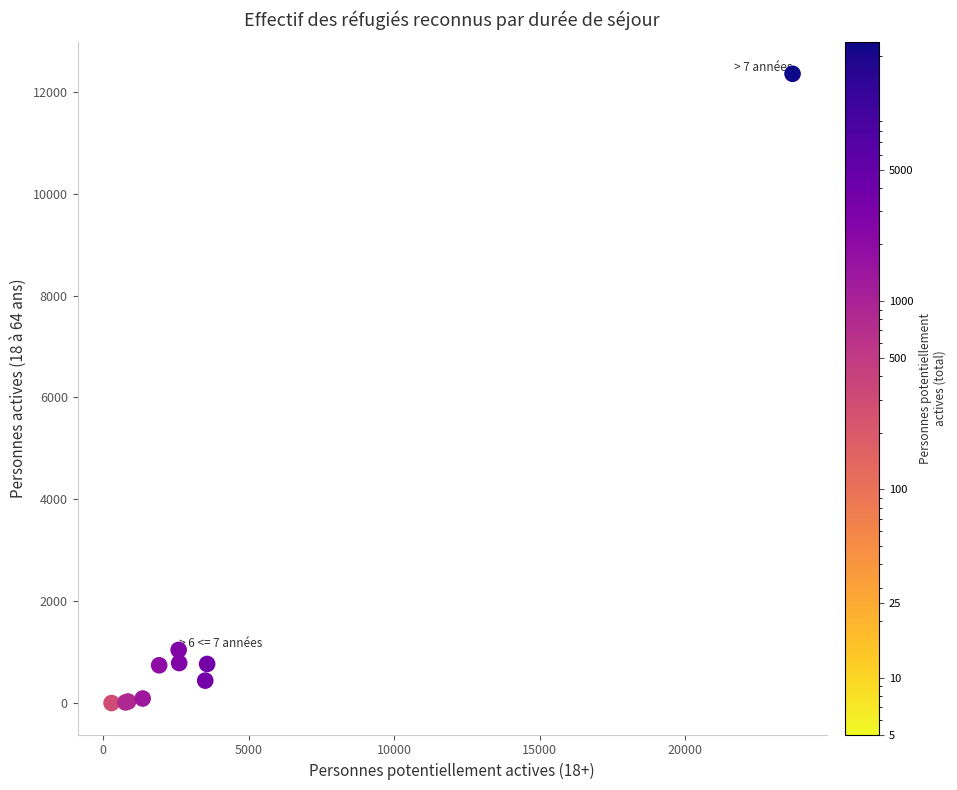

What Y value in the scatter plot is closest to 6176?

1044